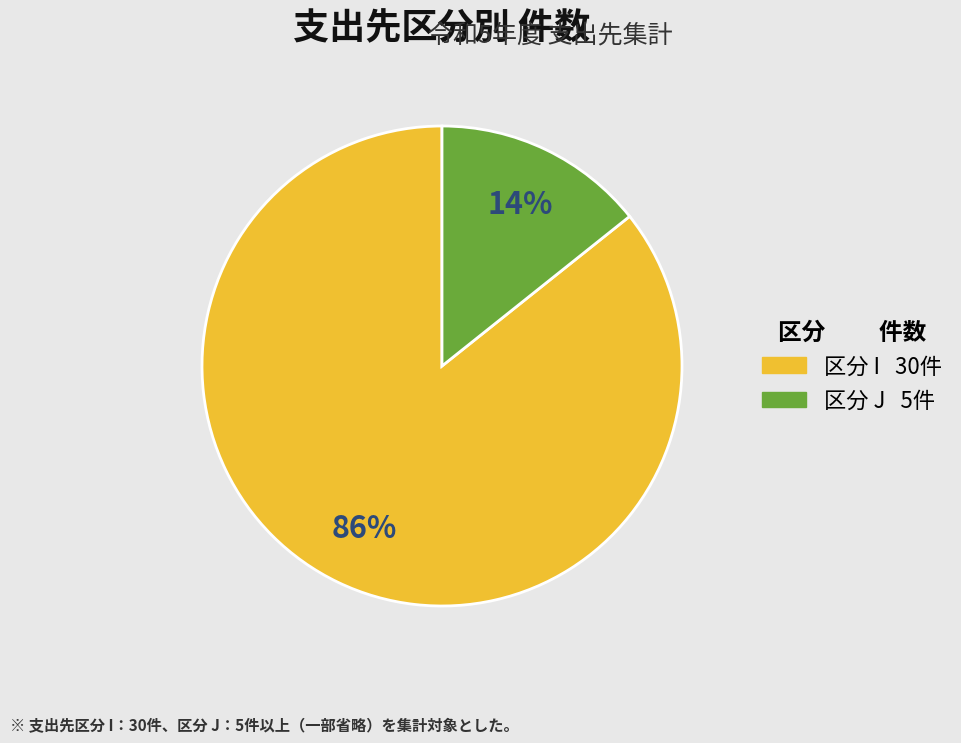

Is there a majority slice in this chart?

Yes